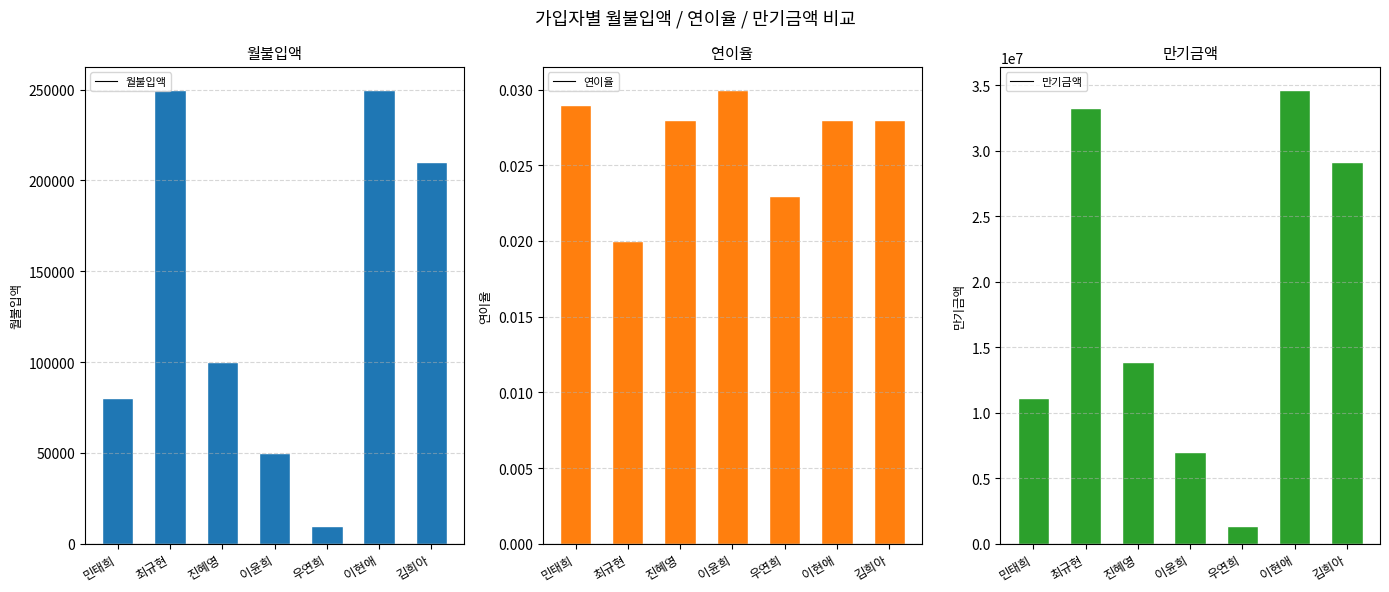

What is the lowest value of the 월불입액 series?

10000